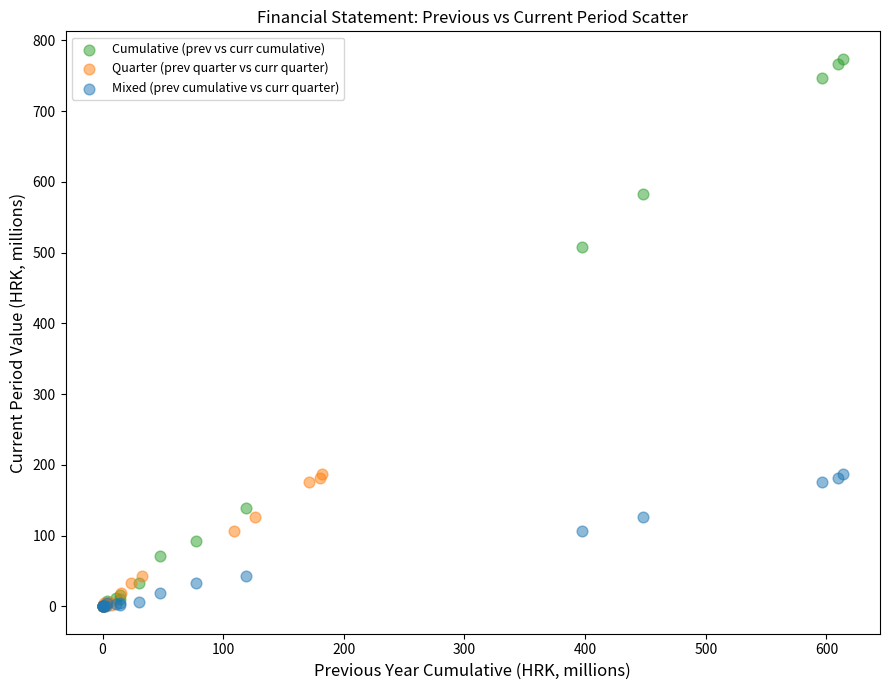

Which series has the largest Y range (max minus min)?

Cumulative (prev vs curr cumulative)